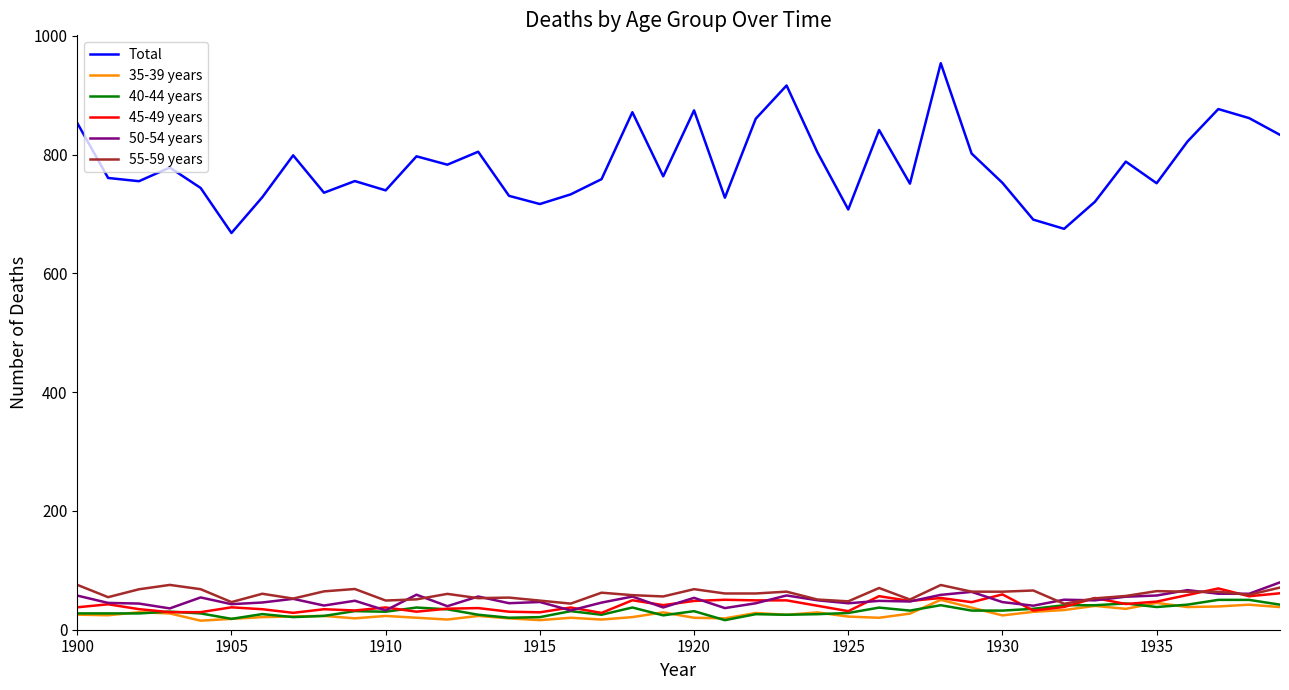

What is the sum of all Total values?

31283.0